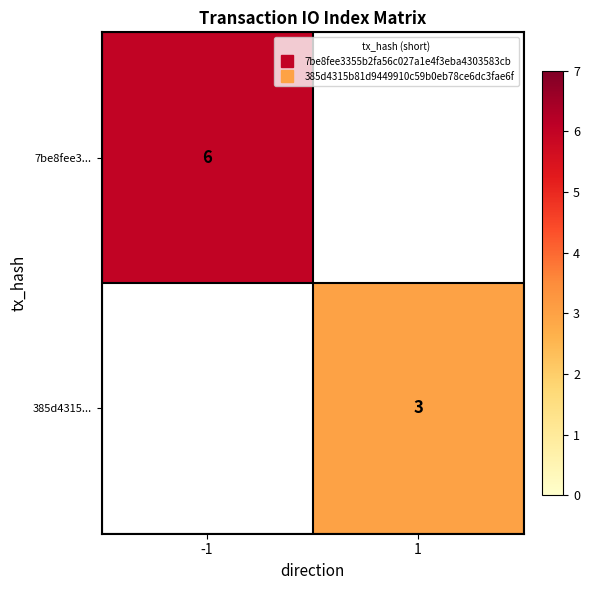

Count the number of categories in the chart.

2